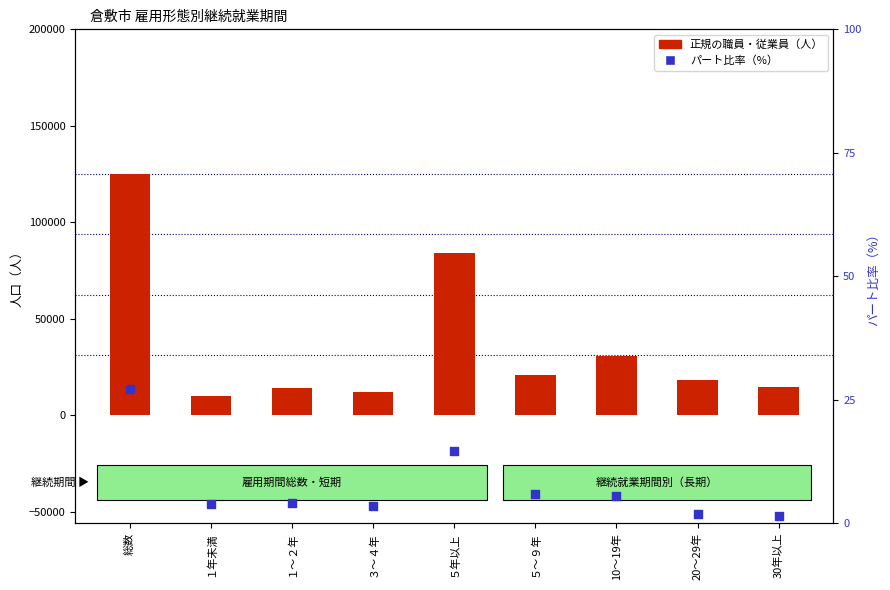

At which category is the sum across all series the highest?

総数